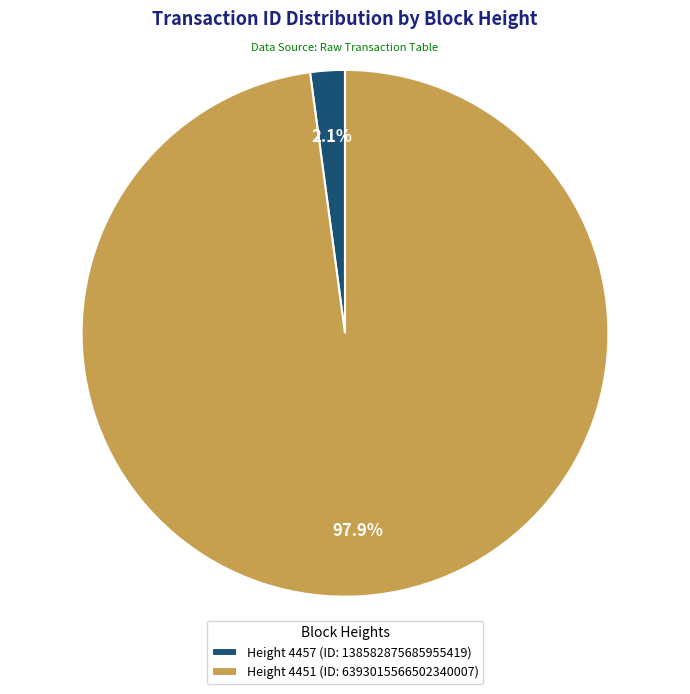

Combined, do Height 4457 (ID: 138582875685955419) and Height 4451 (ID: 6393015566502340007) account for over 50%?

Yes